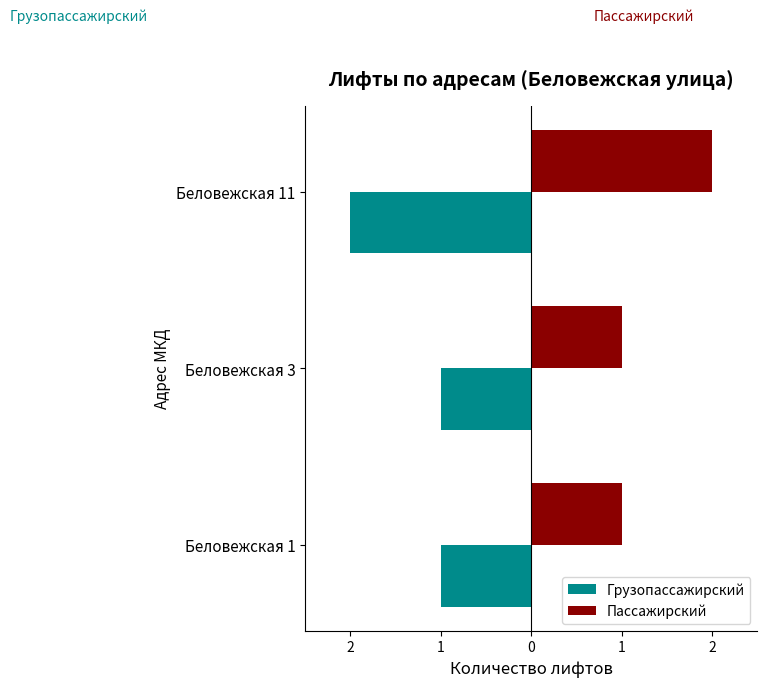

What are all the series names shown in the legend?

Грузопассажирский, Пассажирский